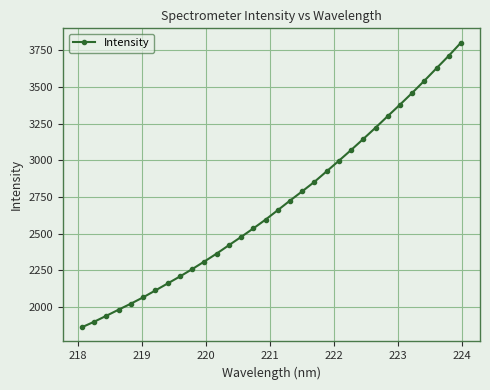

True or false: there are more than 0 points higher than both neighbors.

False